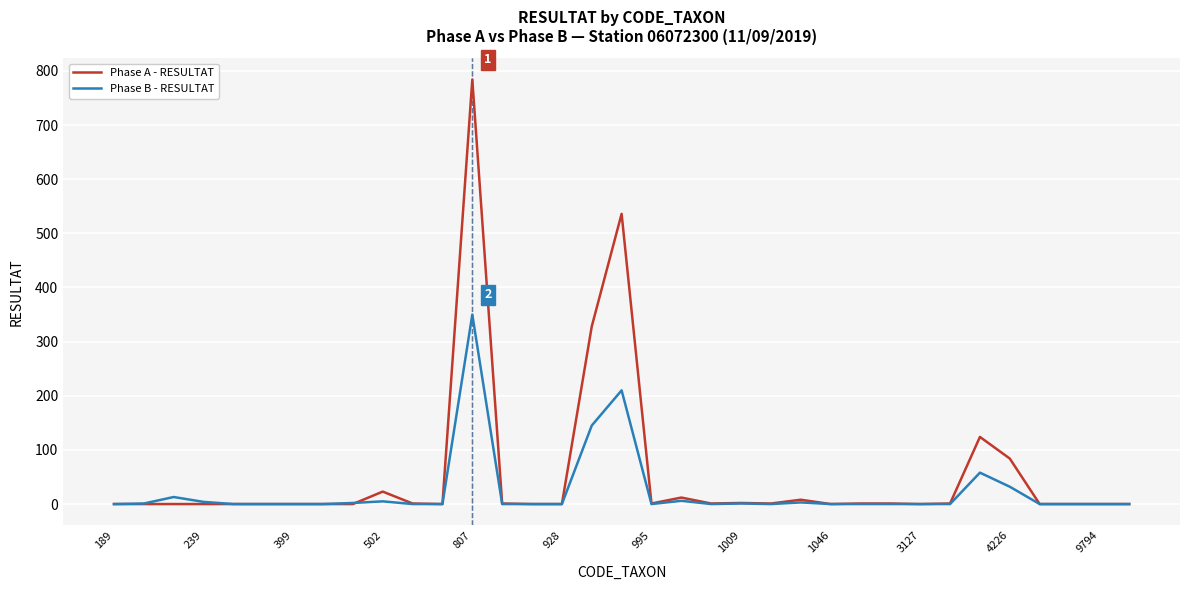

How many lines are shown in the chart?

2